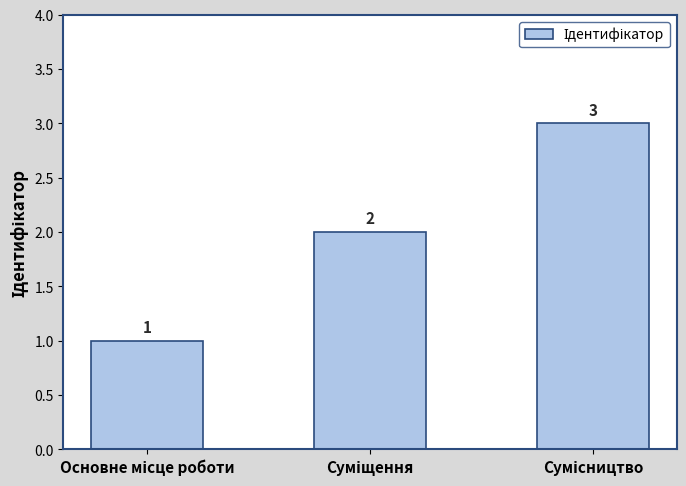

What is the sum of all values?

6